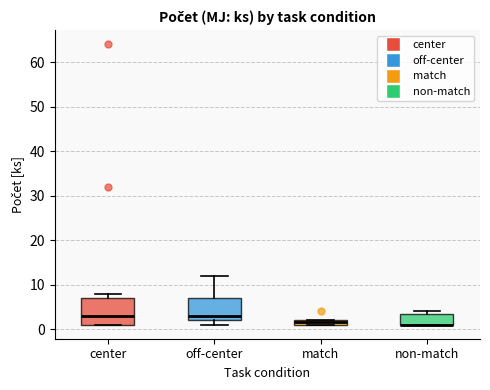

Where is the lower edge of the box for match on the y-axis? The values are not printed on the chart, so give them approximately, as read against the axis.

1